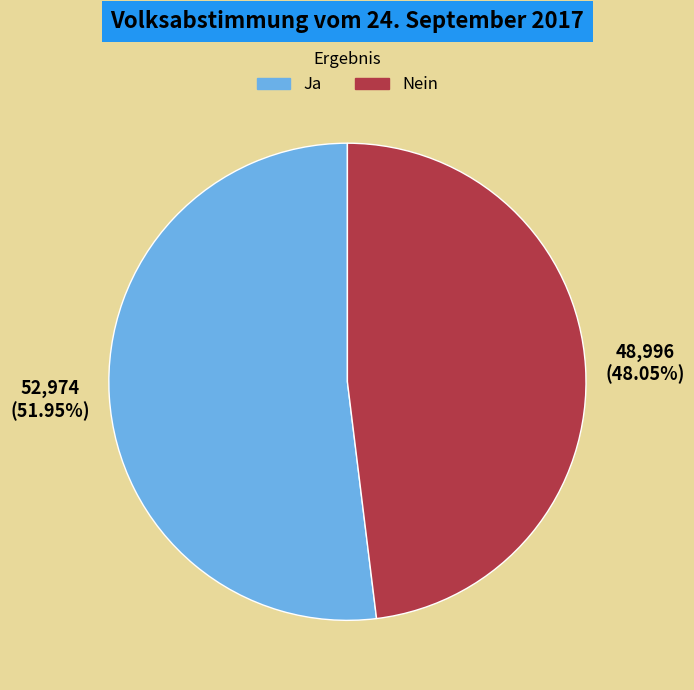

Combined, do Nein and Ja account for over 50%?

Yes